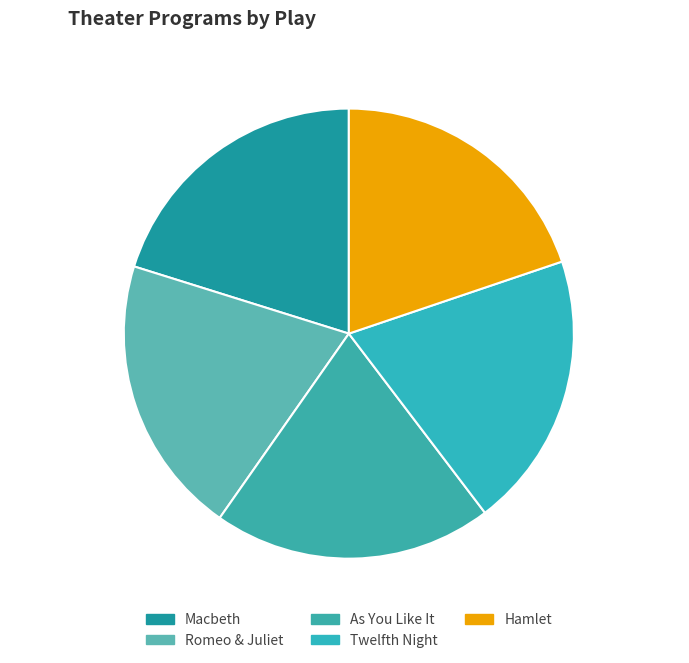

Does any single category account for the majority?

No